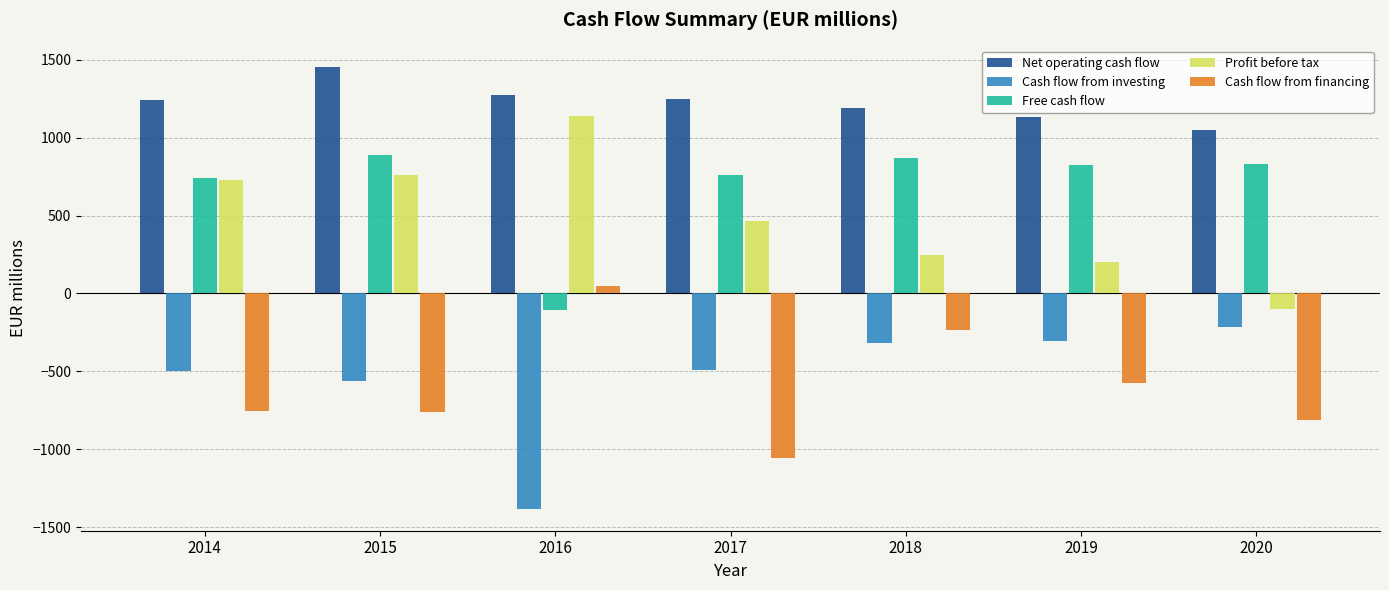

List the labels in order of Profit before tax value, largest first.

2016, 2015, 2014, 2017, 2018, 2019, 2020